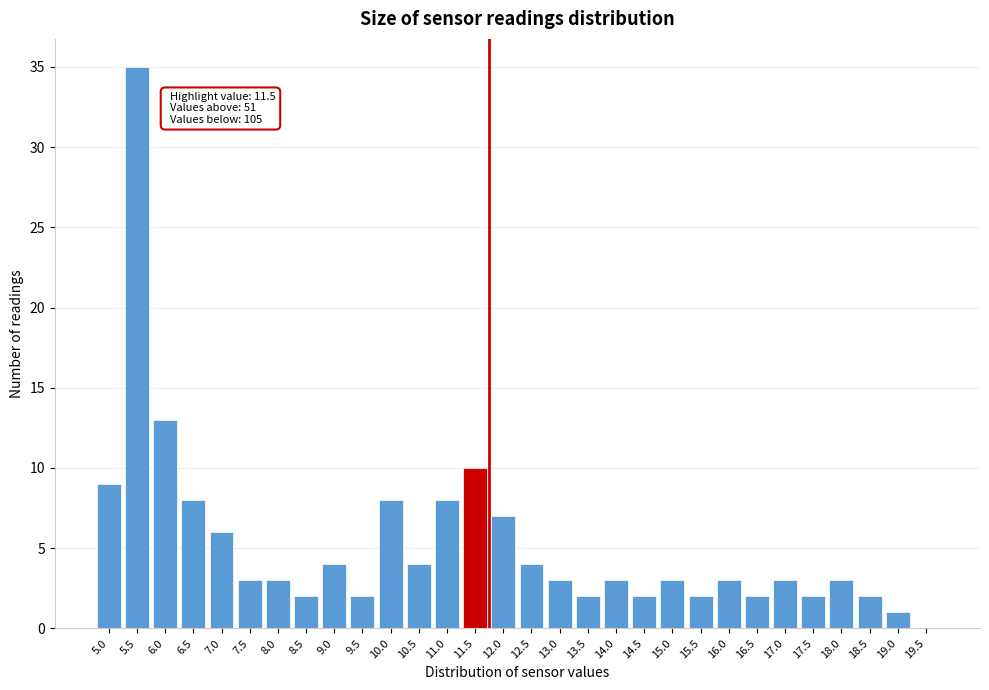

Reading left to right, what are all the values shown in this chart?

5.0=9	5.5=35	6.0=13	6.5=8	7.0=6	7.5=3	8.0=3	8.5=2	9.0=4	9.5=2	10.0=8	10.5=4	11.0=8	11.5=10	12.0=7	12.5=4	13.0=3	13.5=2	14.0=3	14.5=2	15.0=3	15.5=2	16.0=3	16.5=2	17.0=3	17.5=2	18.0=3	18.5=2	19.0=1	19.5=0